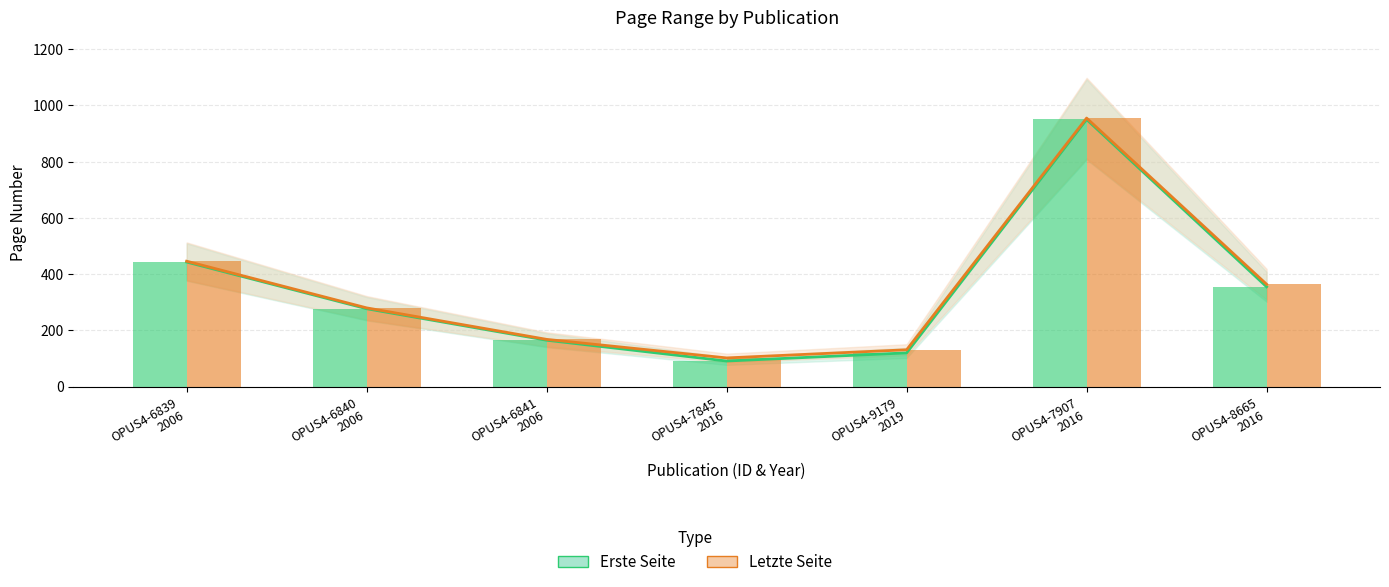

What is the difference between the second highest and second lowest values in the Erste Seite series?

323